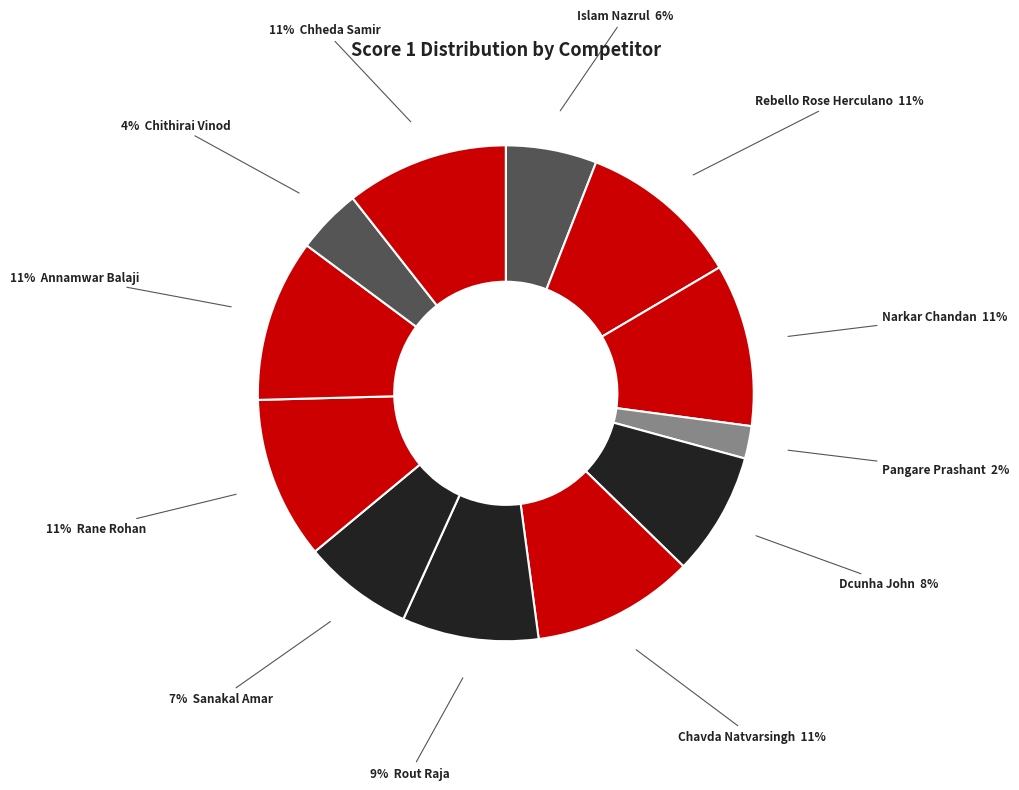

What is the largest slice in the pie chart?

Rebello Rose Herculano